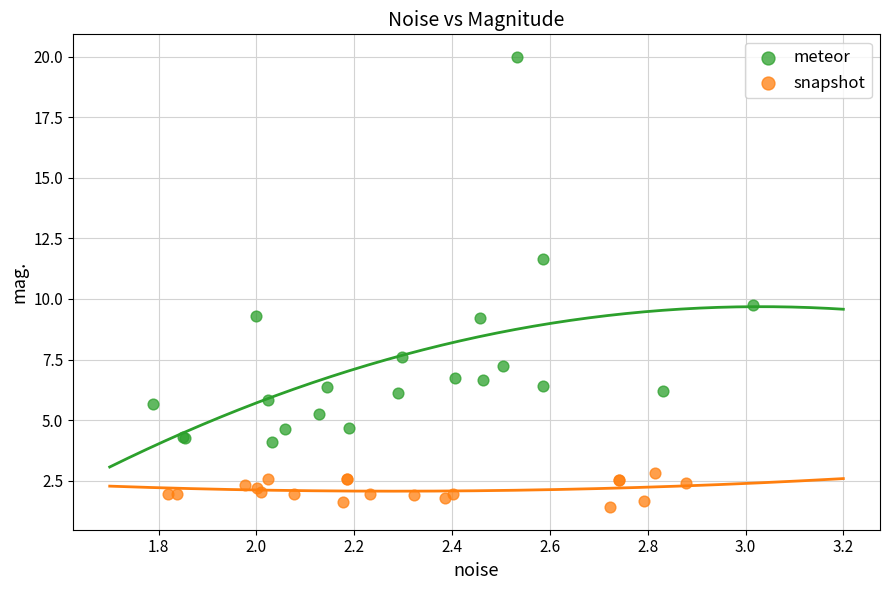

Which series contains the highest Y value?

meteor